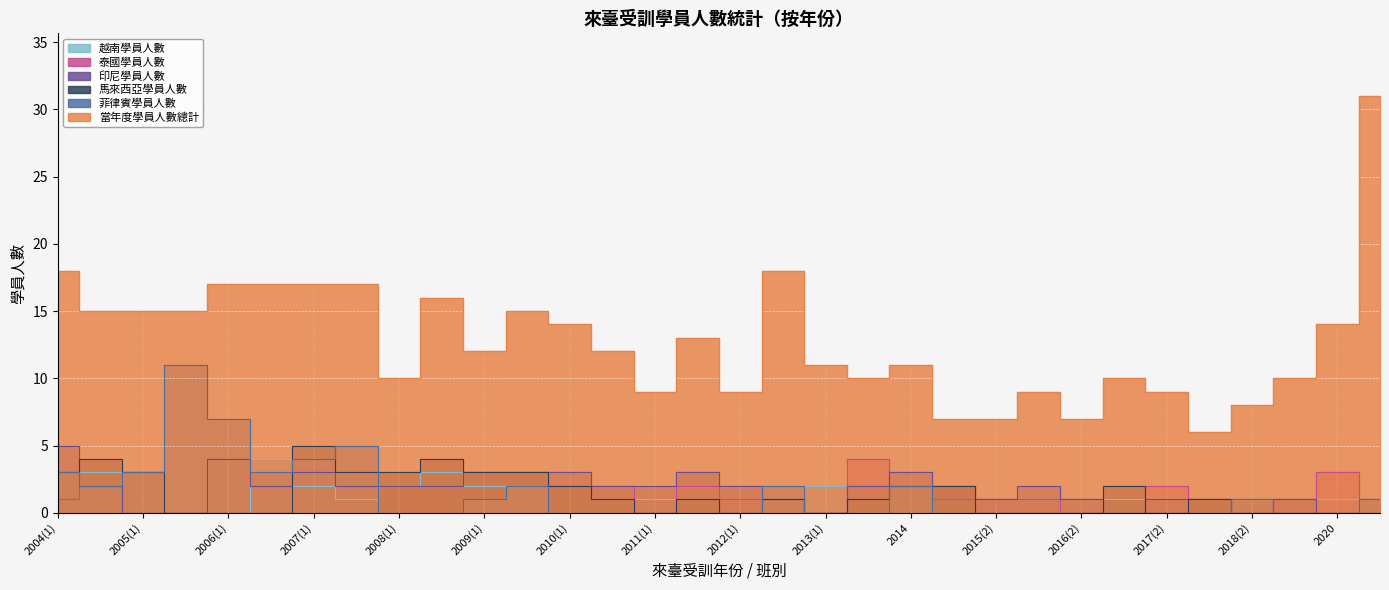

How many lines are shown in the chart?

6